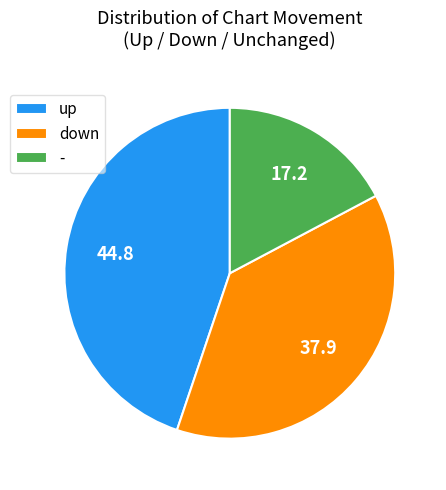

Which category has the smallest portion of the pie?

-